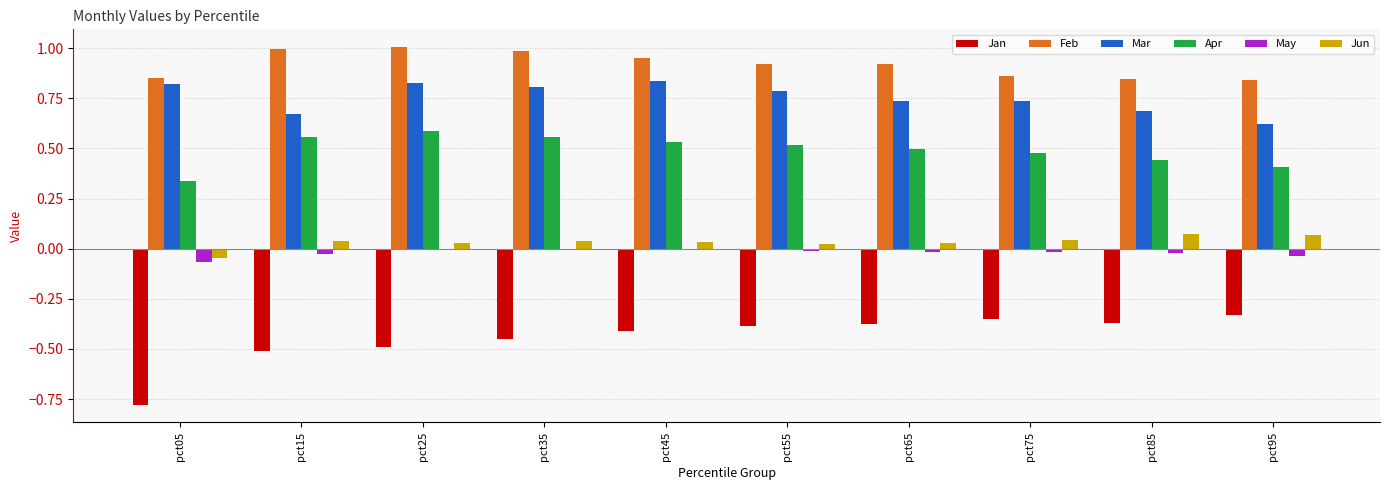

What are all the series names shown in the legend?

Jan, Feb, Mar, Apr, May, Jun